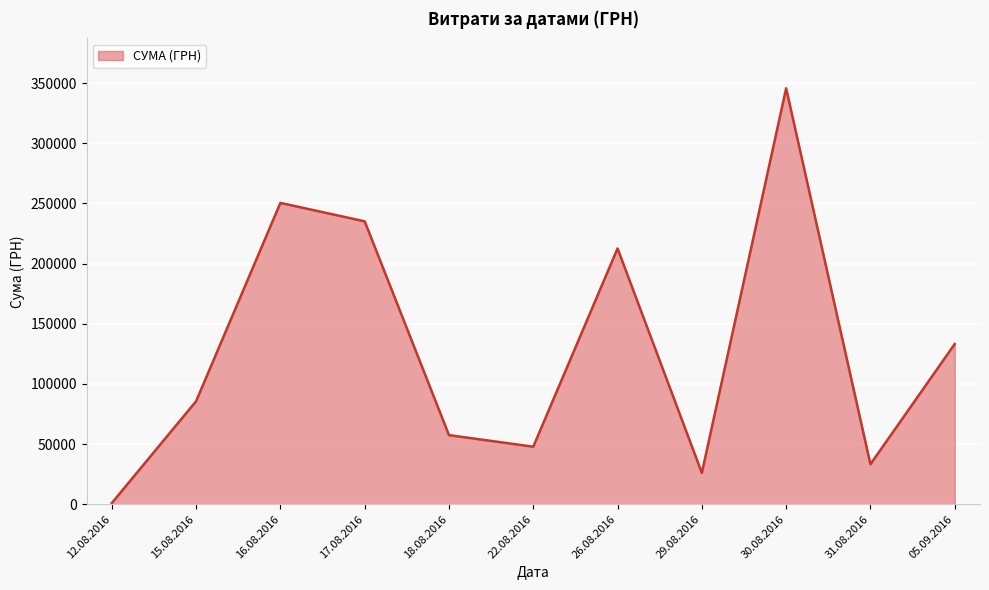

Which has a higher value, 15.08.2016 or 30.08.2016?

30.08.2016